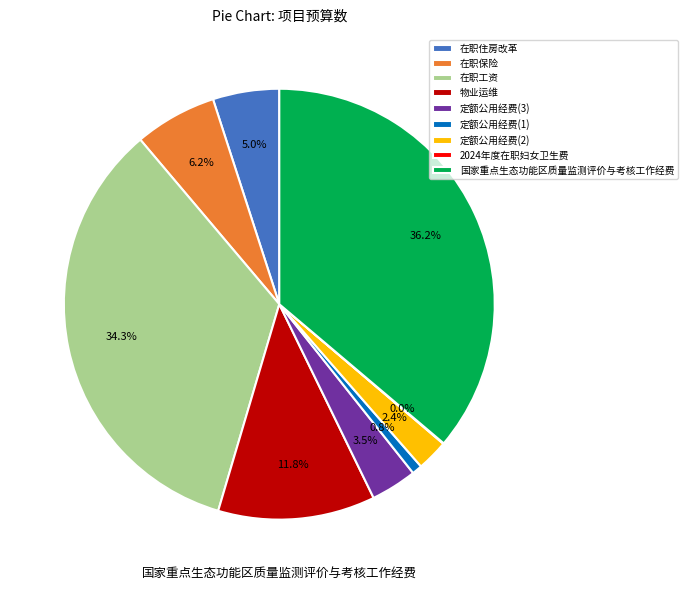

Does any single category account for the majority?

No